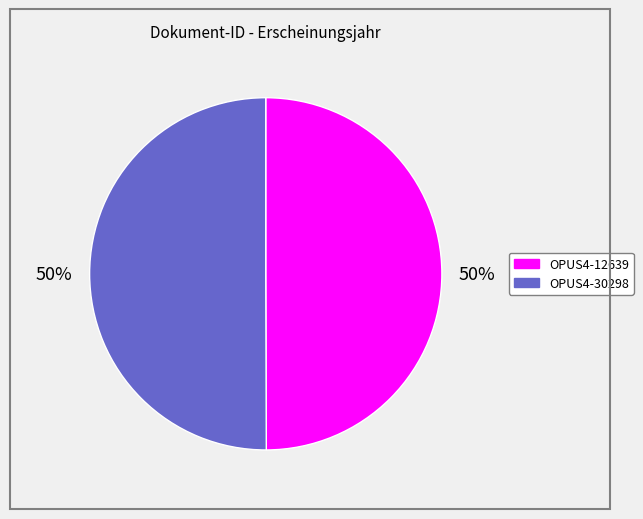

True or false: OPUS4-12639 accounts for 50% of the total.

True